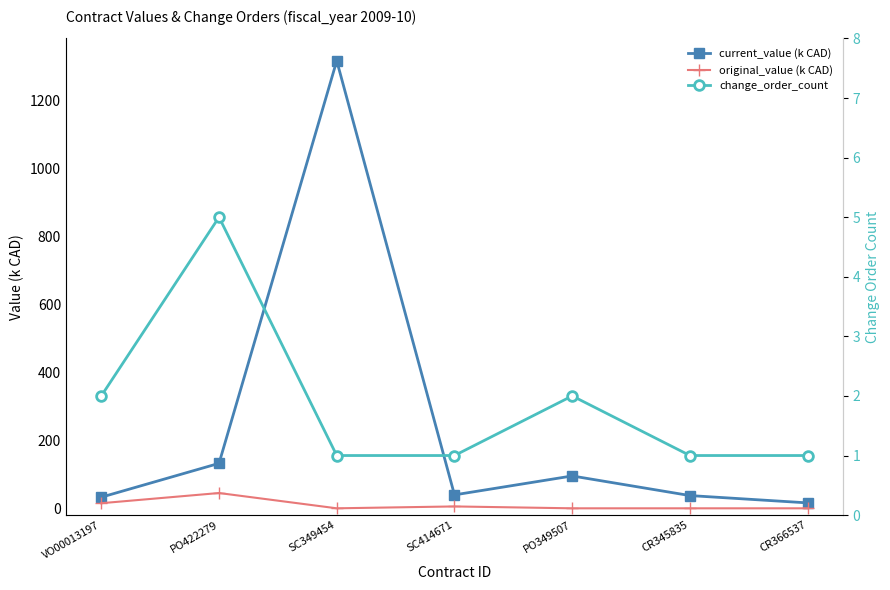

What position from the left is CR345835?

6